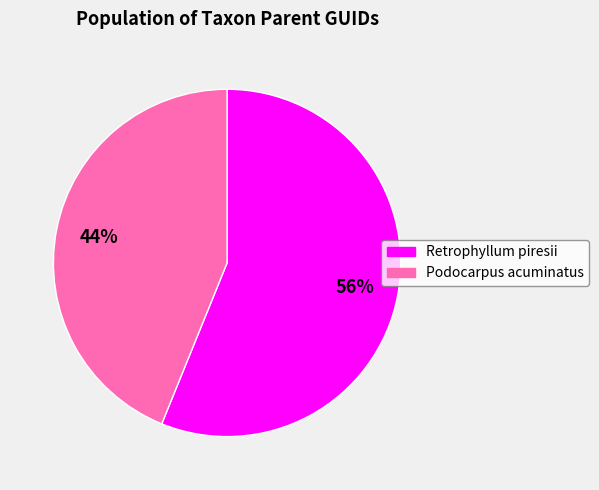

Which category has the biggest portion of the pie?

Retrophyllum piresii